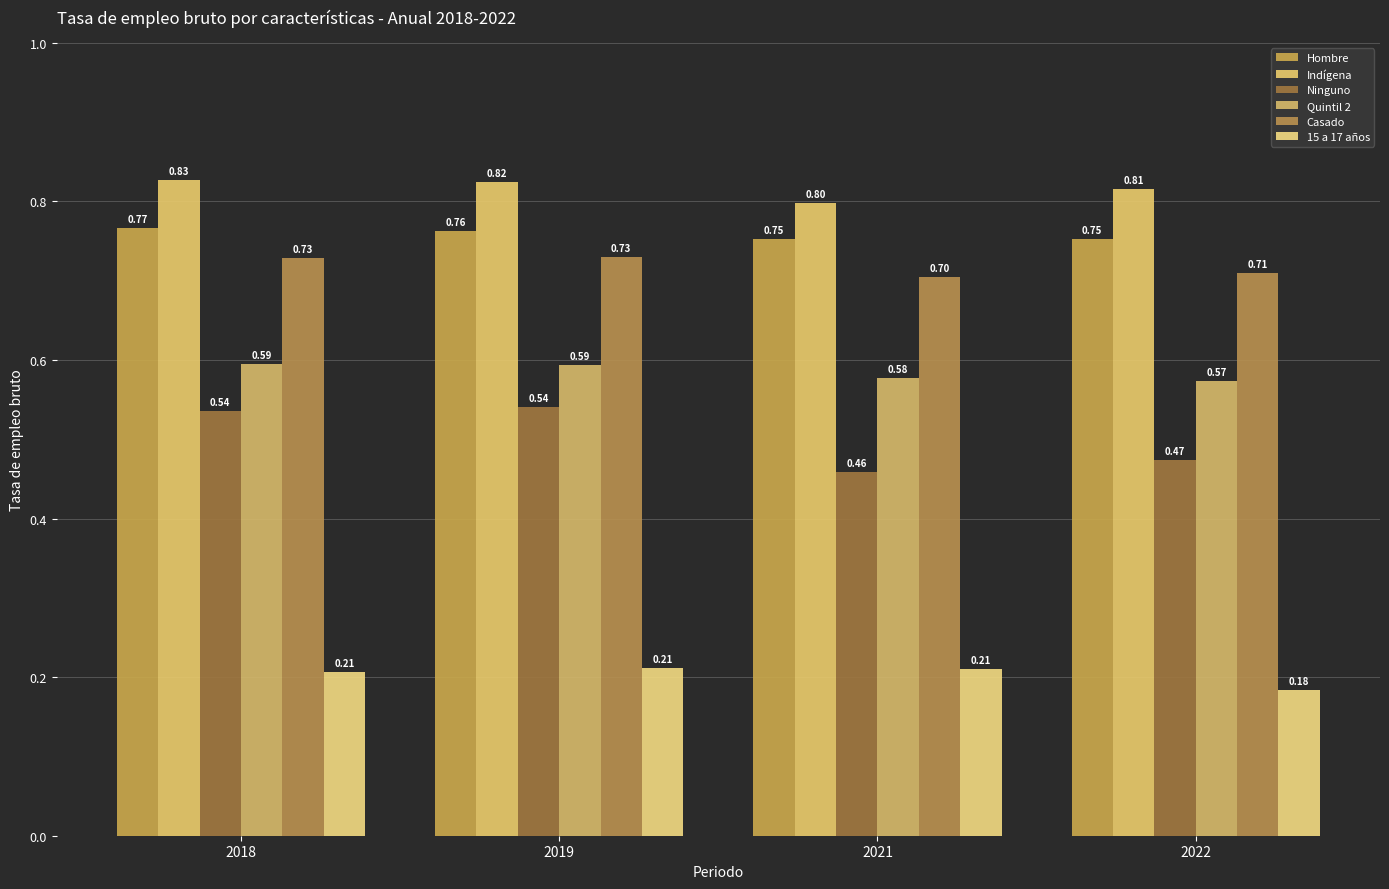

Reading left to right, transcribe all the data shown in this chart.

Hombre: 0.8	0.8	0.8	0.8
Indígena: 0.8	0.8	0.8	0.8
Ninguno: 0.5	0.5	0.5	0.5
Quintil 2: 0.6	0.6	0.6	0.6
Casado: 0.7	0.7	0.7	0.7
15 a 17 años: 0.2	0.2	0.2	0.2